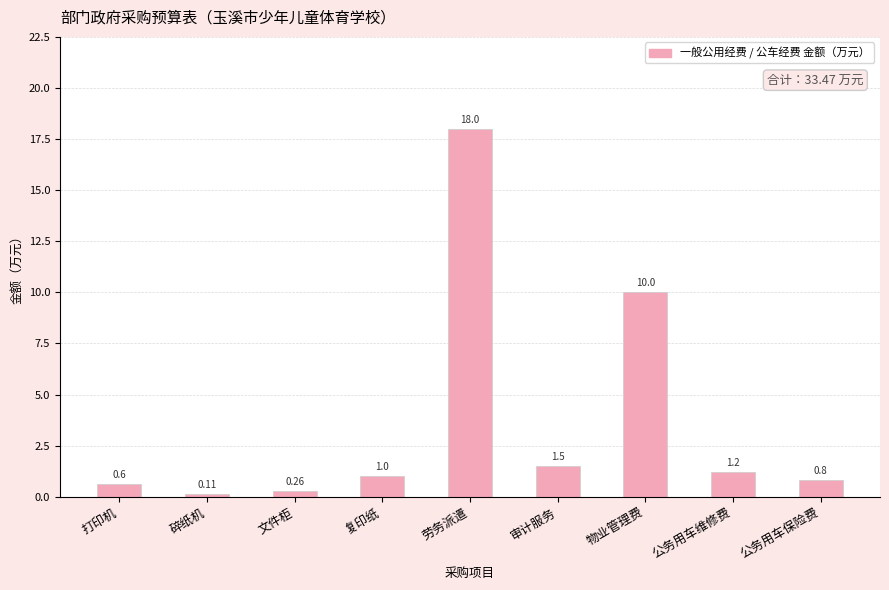

How many bars are there in total?

9